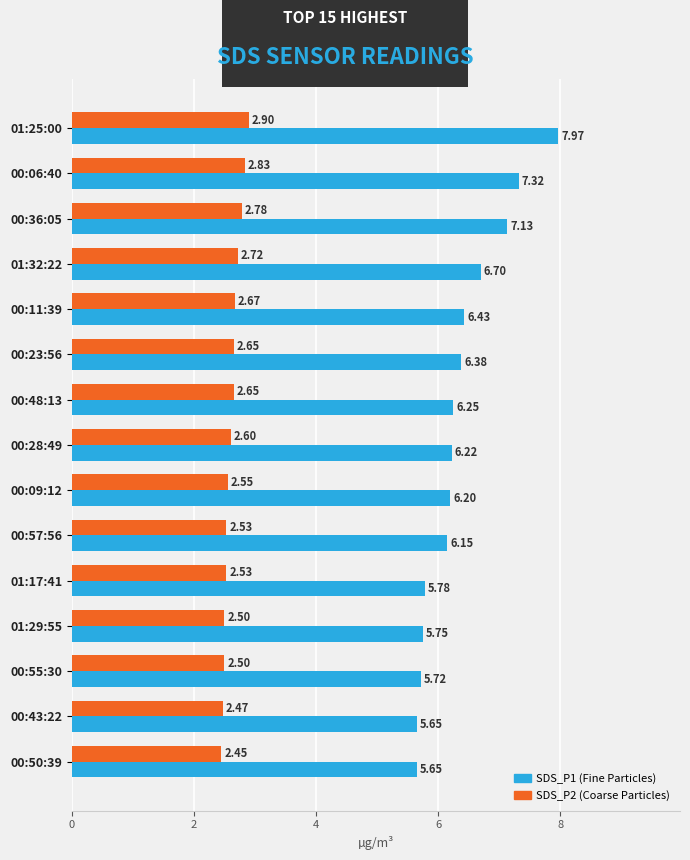

At which category is the sum across all series the highest?

01:25:00